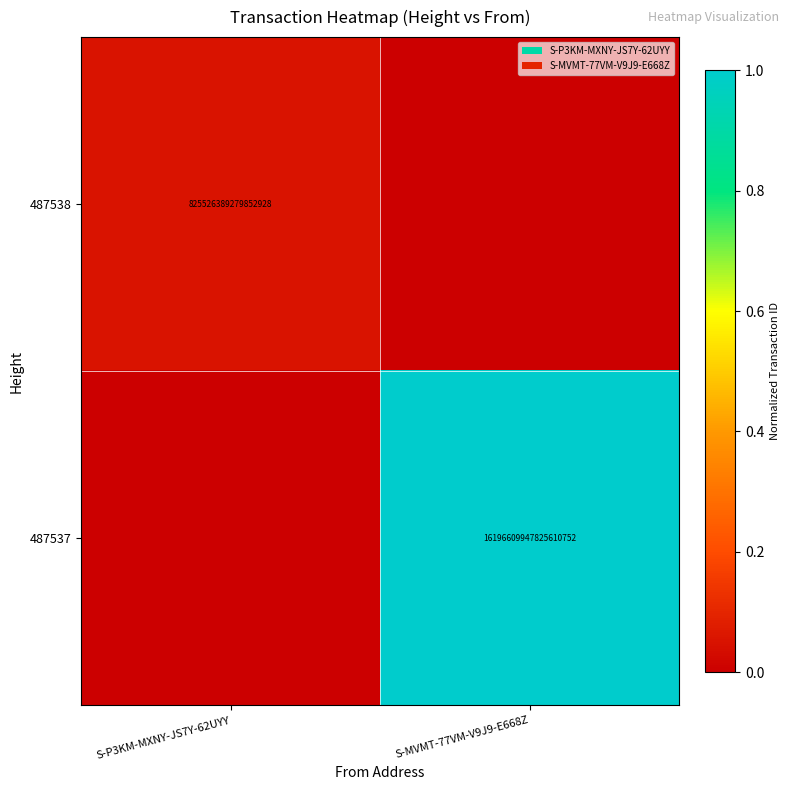

The 487537 series shows 26285558916570943488 at S-MVMT-77VM-V9J9-E668Z. True or false?

False